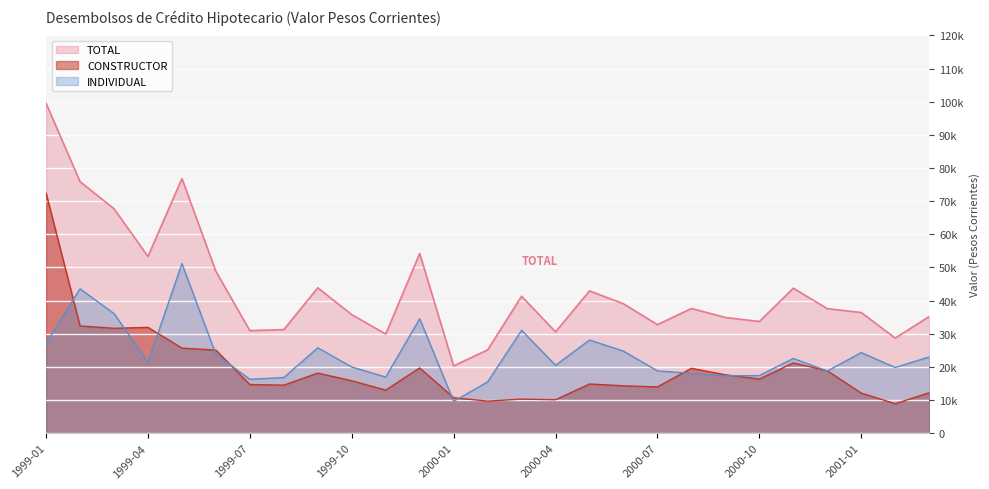

Which category has the lowest value across all series?

2001-02